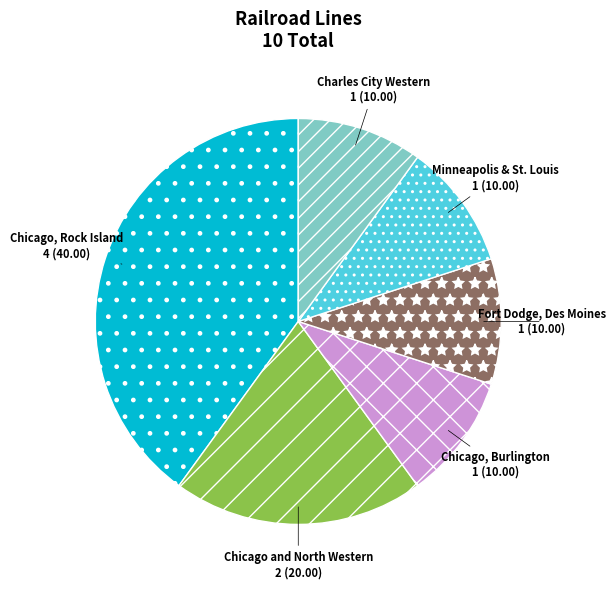

Which slice is the largest?

Chicago, Rock Island